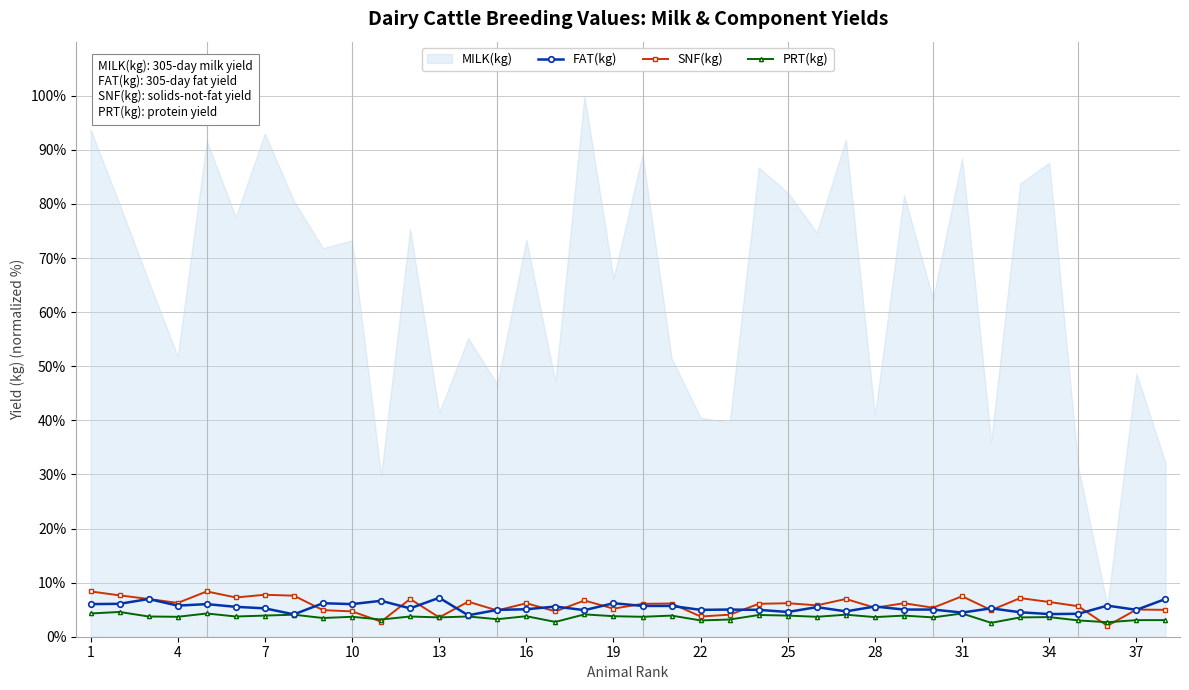

At which label does FAT(kg) first exceed 5?

1